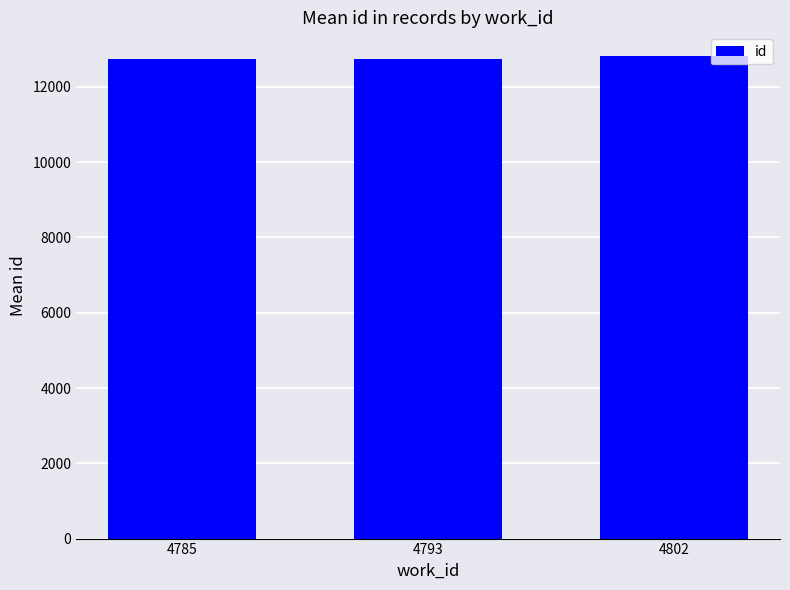

True or false: the data shows 12750.3 at 4785.

True